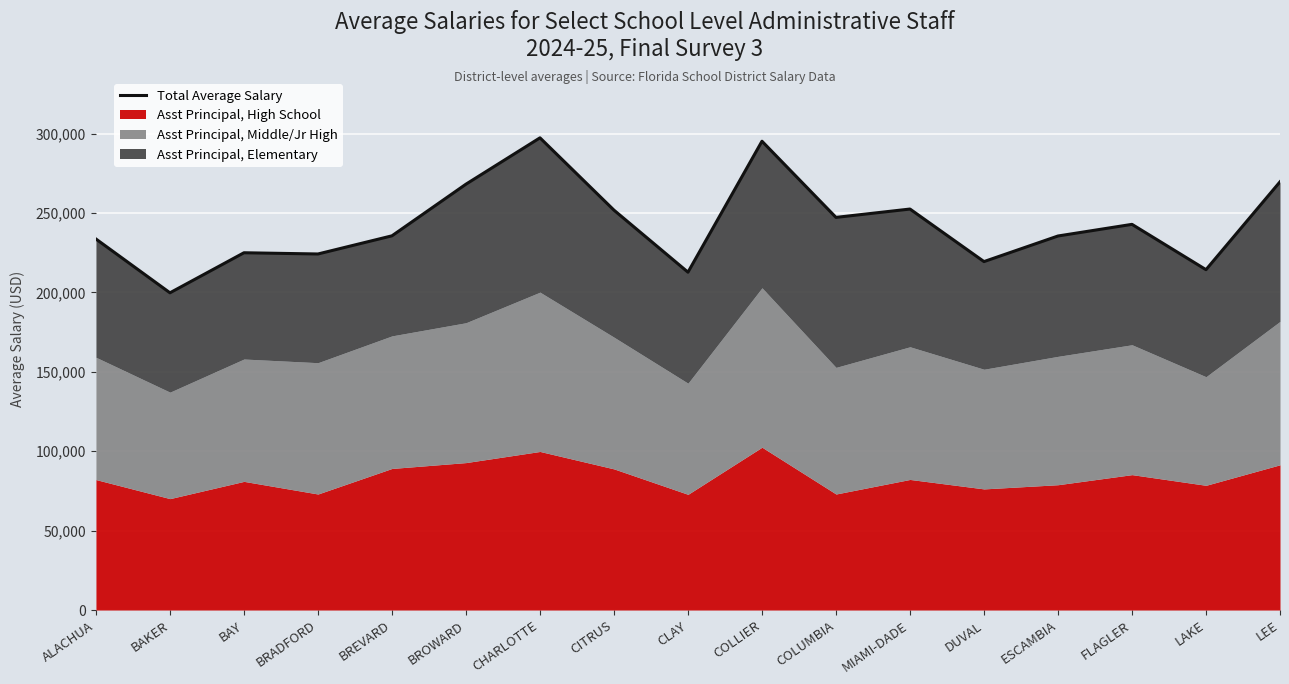

What is the value of the 8th point from the left?

251818.1